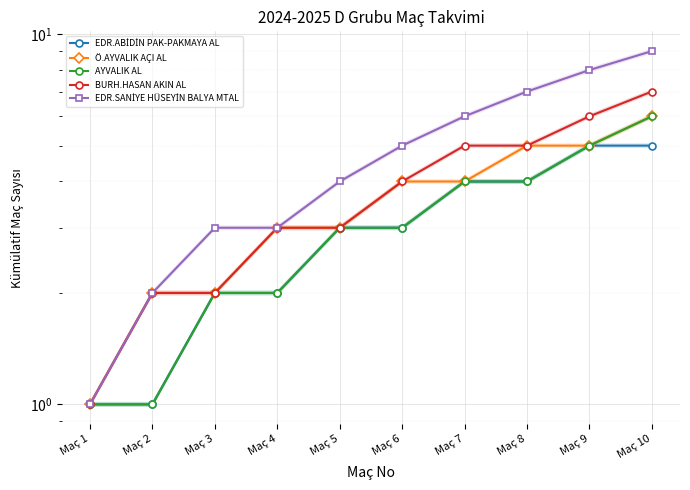

Reading left to right, what are all the values shown in this chart?

EDR.ABİDİN PAK-PAKMAYA AL: Maç 1=1	Maç 2=1	Maç 3=2	Maç 4=2	Maç 5=3	Maç 6=3	Maç 7=4	Maç 8=4	Maç 9=5	Maç 10=5
Ö.AYVALIK AÇI AL: Maç 1=1	Maç 2=2	Maç 3=2	Maç 4=3	Maç 5=3	Maç 6=4	Maç 7=4	Maç 8=5	Maç 9=5	Maç 10=6
AYVALIK AL: Maç 1=1	Maç 2=1	Maç 3=2	Maç 4=2	Maç 5=3	Maç 6=3	Maç 7=4	Maç 8=4	Maç 9=5	Maç 10=6
BURH.HASAN AKIN AL: Maç 1=1	Maç 2=2	Maç 3=2	Maç 4=3	Maç 5=3	Maç 6=4	Maç 7=5	Maç 8=5	Maç 9=6	Maç 10=7
EDR.SANİYE HÜSEYİN BALYA MTAL: Maç 1=1	Maç 2=2	Maç 3=3	Maç 4=3	Maç 5=4	Maç 6=5	Maç 7=6	Maç 8=7	Maç 9=8	Maç 10=9